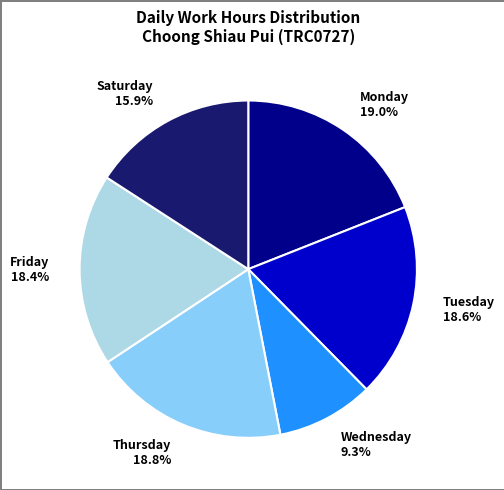

How many segments does this pie chart have?

6